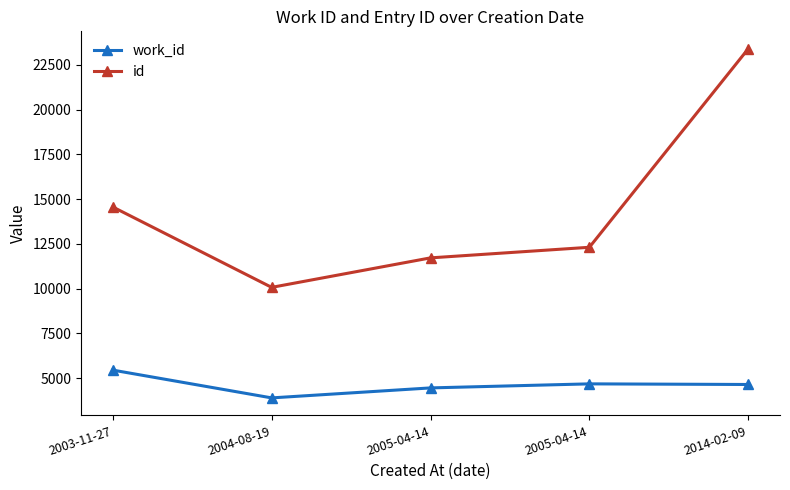

How many series are shown in this chart?

2